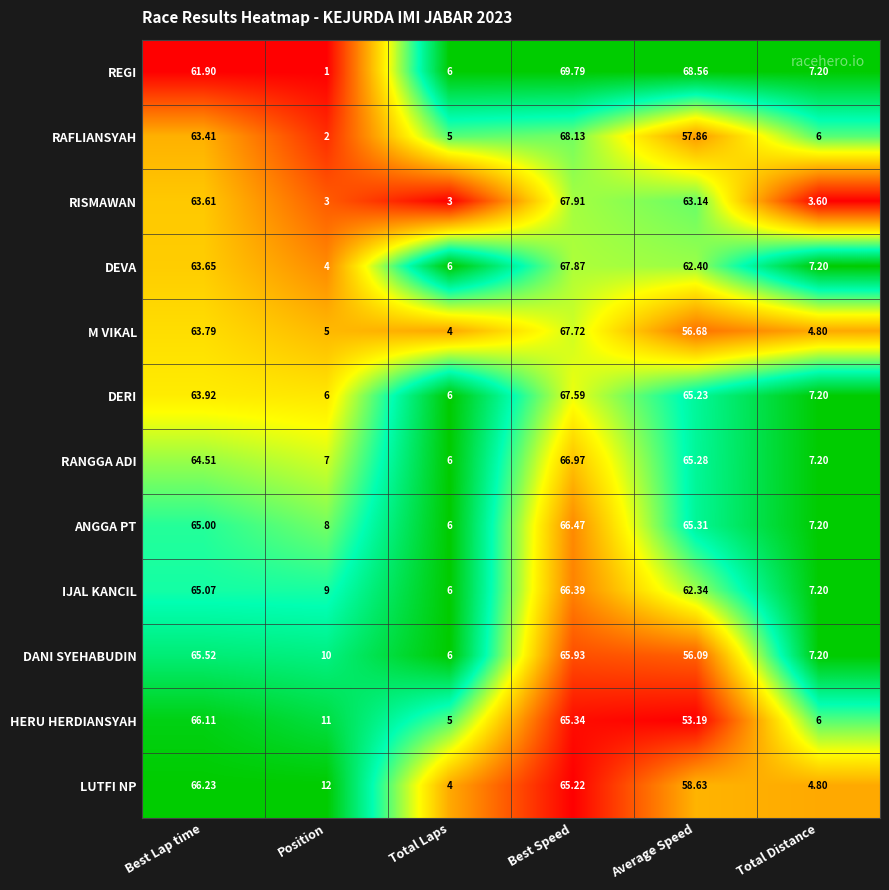

Count the number of data series in this chart.

12